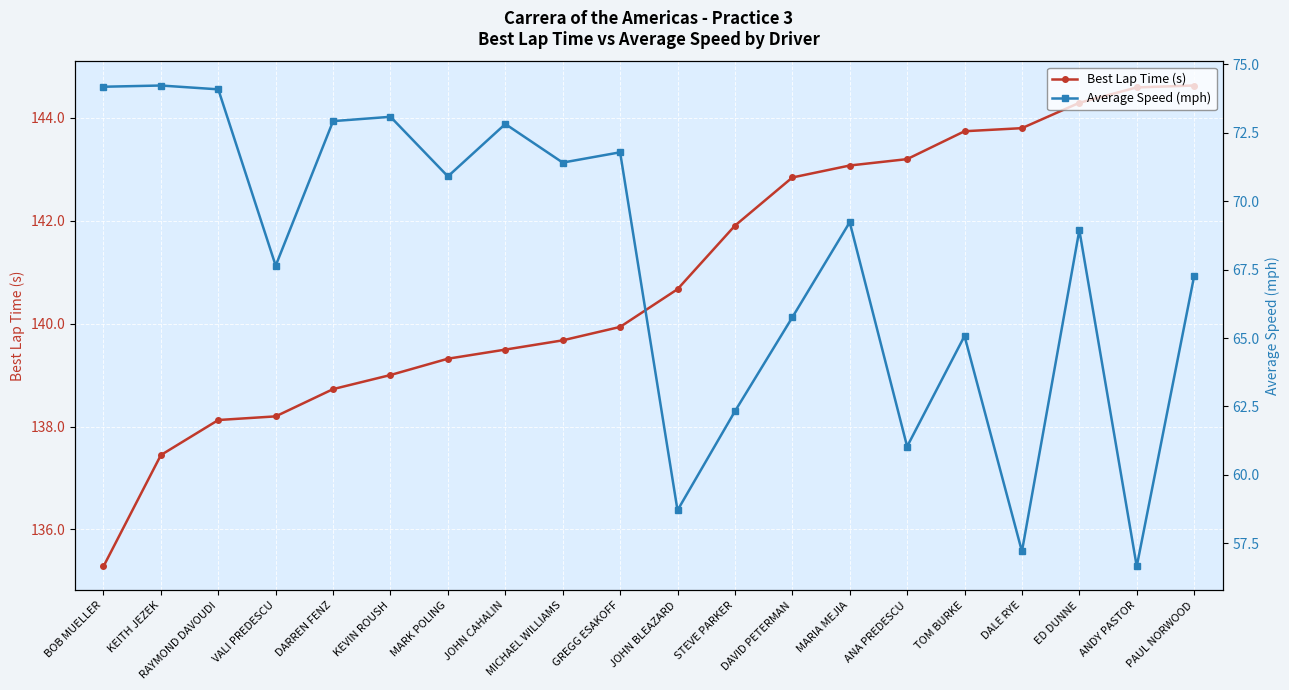

Rank the categories by Best Lap Time (s) value from lowest to highest.

BOB MUELLER, KEITH JEZEK, RAYMOND DAVOUDI, VALI PREDESCU, DARREN FENZ, KEVIN ROUSH, MARK POLING, JOHN CAHALIN, MICHAEL WILLIAMS, GREGG ESAKOFF, JOHN BLEAZARD, STEVE PARKER, DAVID PETERMAN, MARIA MEJIA, ANA PREDESCU, TOM BURKE, DALE RYE, ED DUNNE, ANDY PASTOR, PAUL NORWOOD